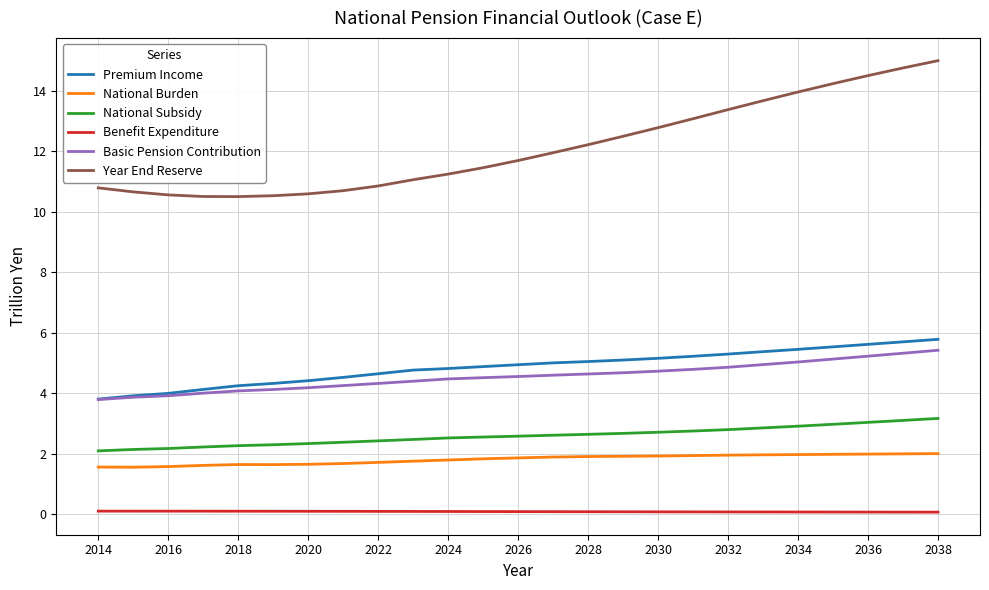

What is the maximum value for Year End Reserve?

15.0